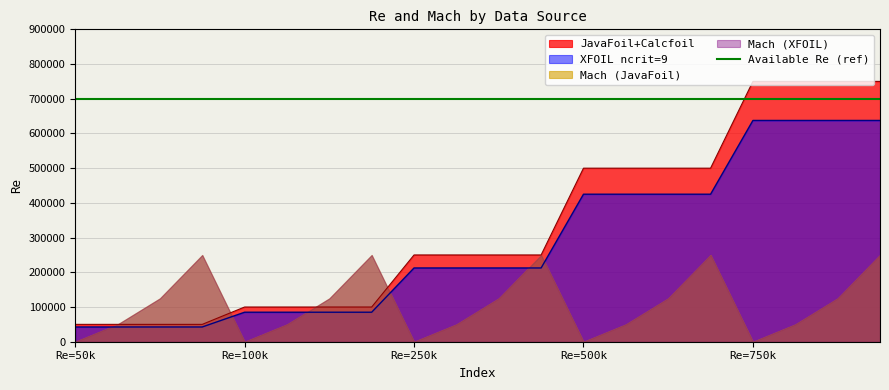

How many values in the XFOIL ncrit=9 series are below 212500?

8